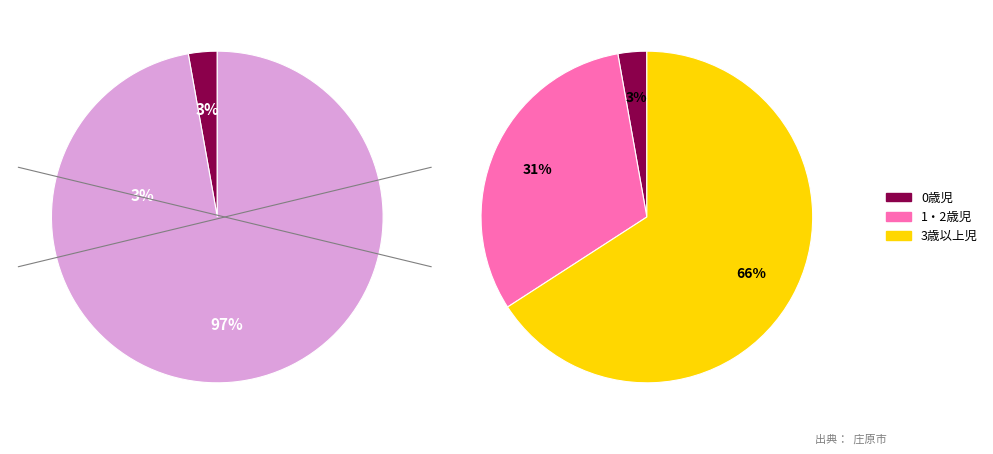

Count the number of slices in the pie.

3